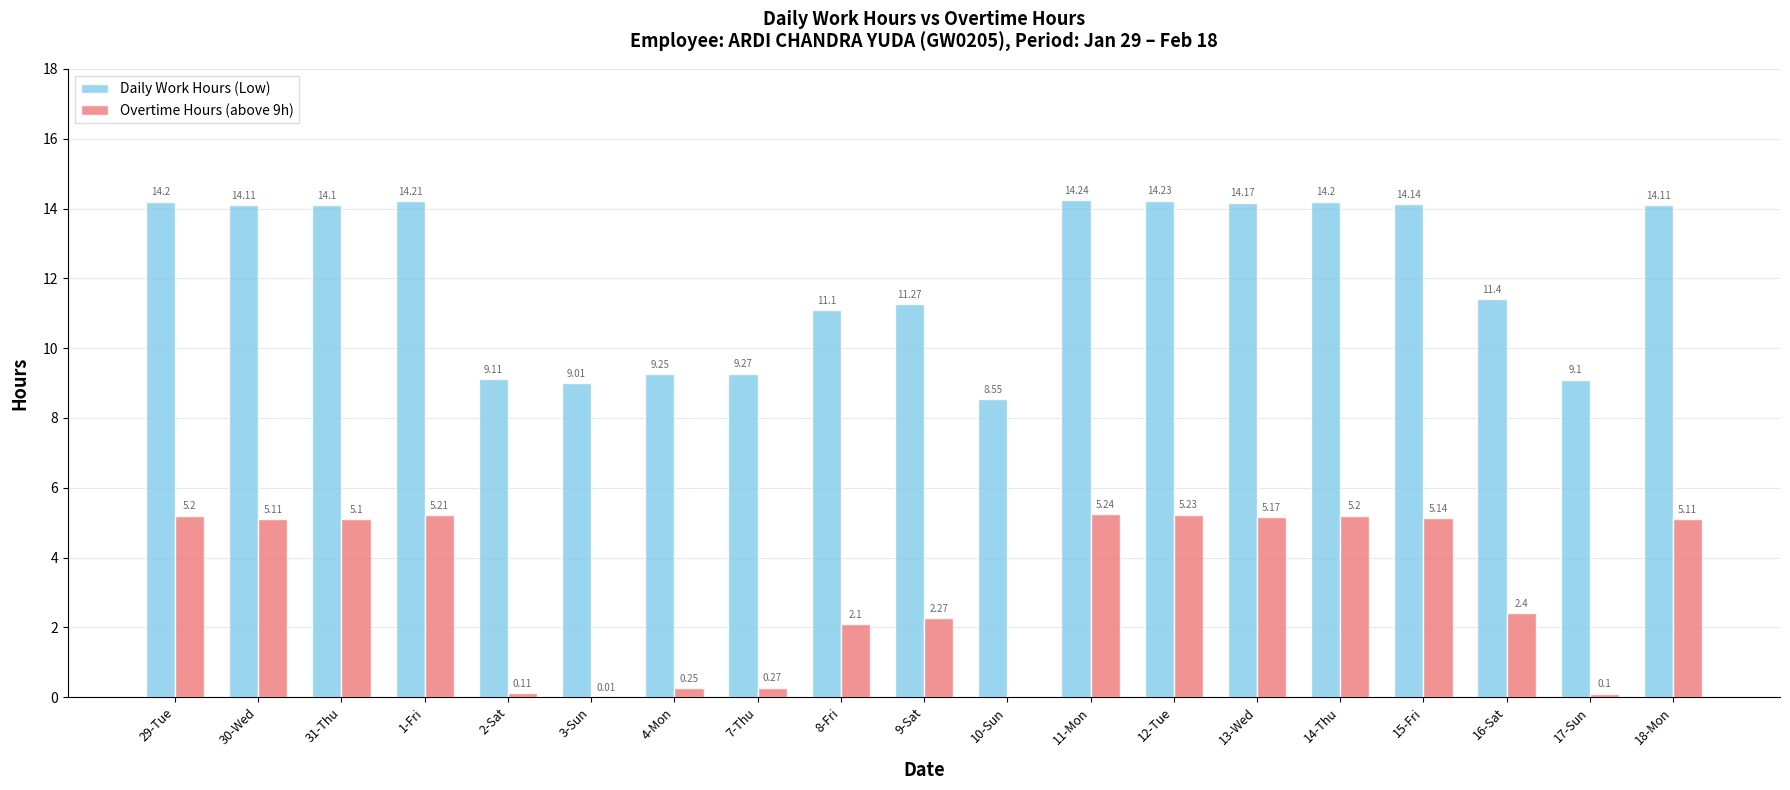

Is the value of Overtime Hours (above 9h) at 31-Thu greater than the value of Daily Work Hours (Low) at 8-Fri?

No